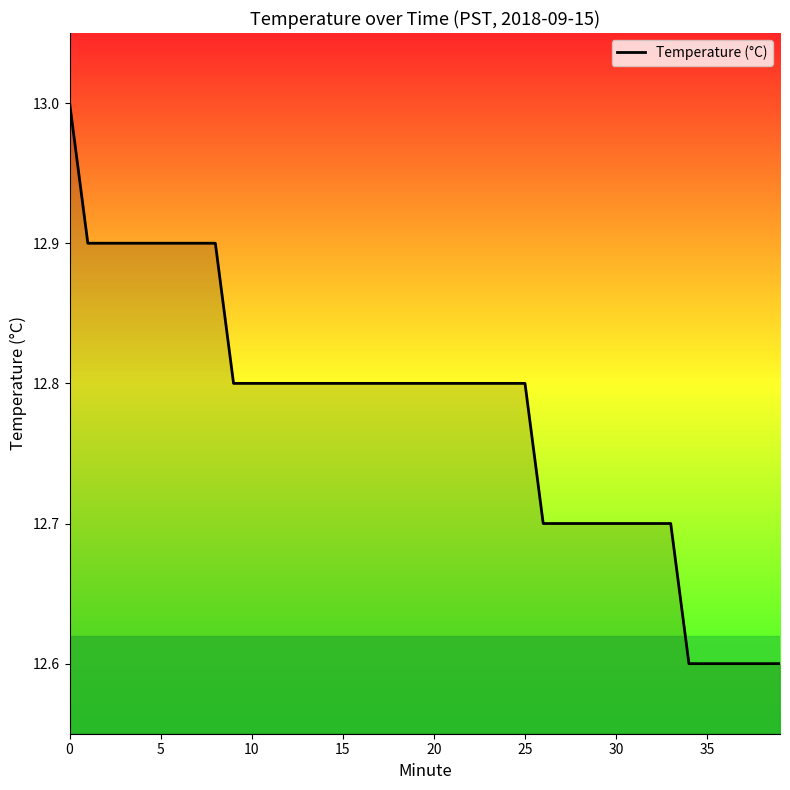

What is the difference between the maximum and minimum values?

0.4